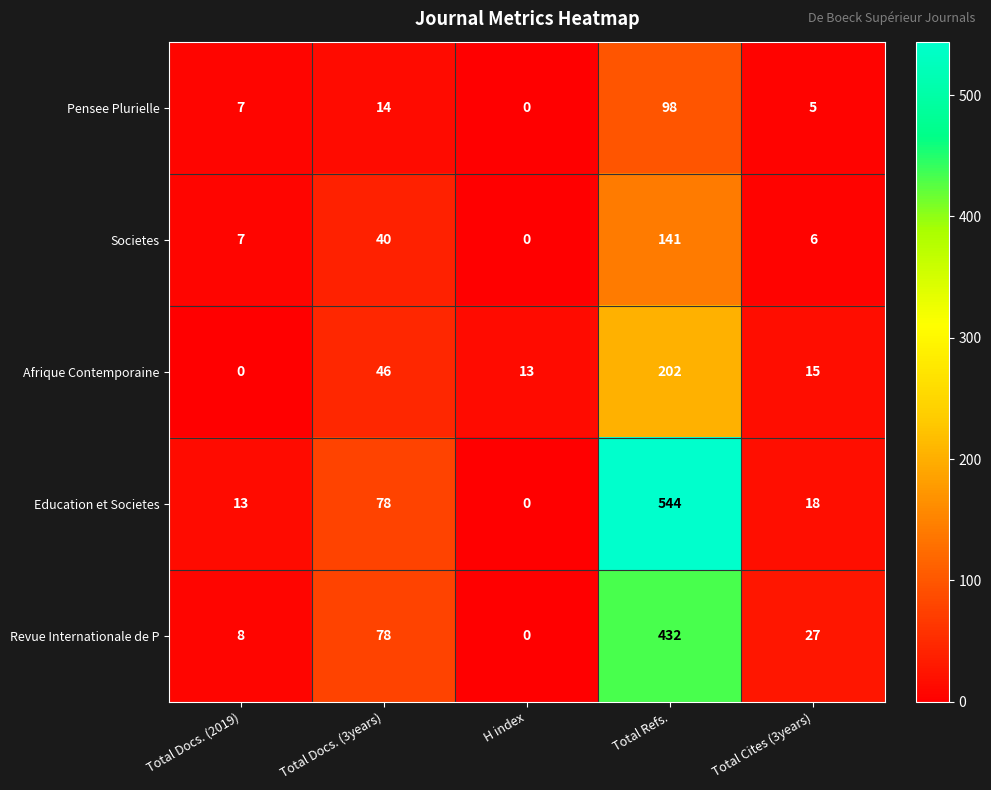

Reading left to right, what are all the values shown in this chart?

Pensee Plurielle: 7	14	0	98	5
Societes: 7	40	0	141	6
Afrique Contemporaine: 0	46	13	202	15
Education et Societes: 13	78	0	544	18
Revue Internationale de P: 8	78	0	432	27